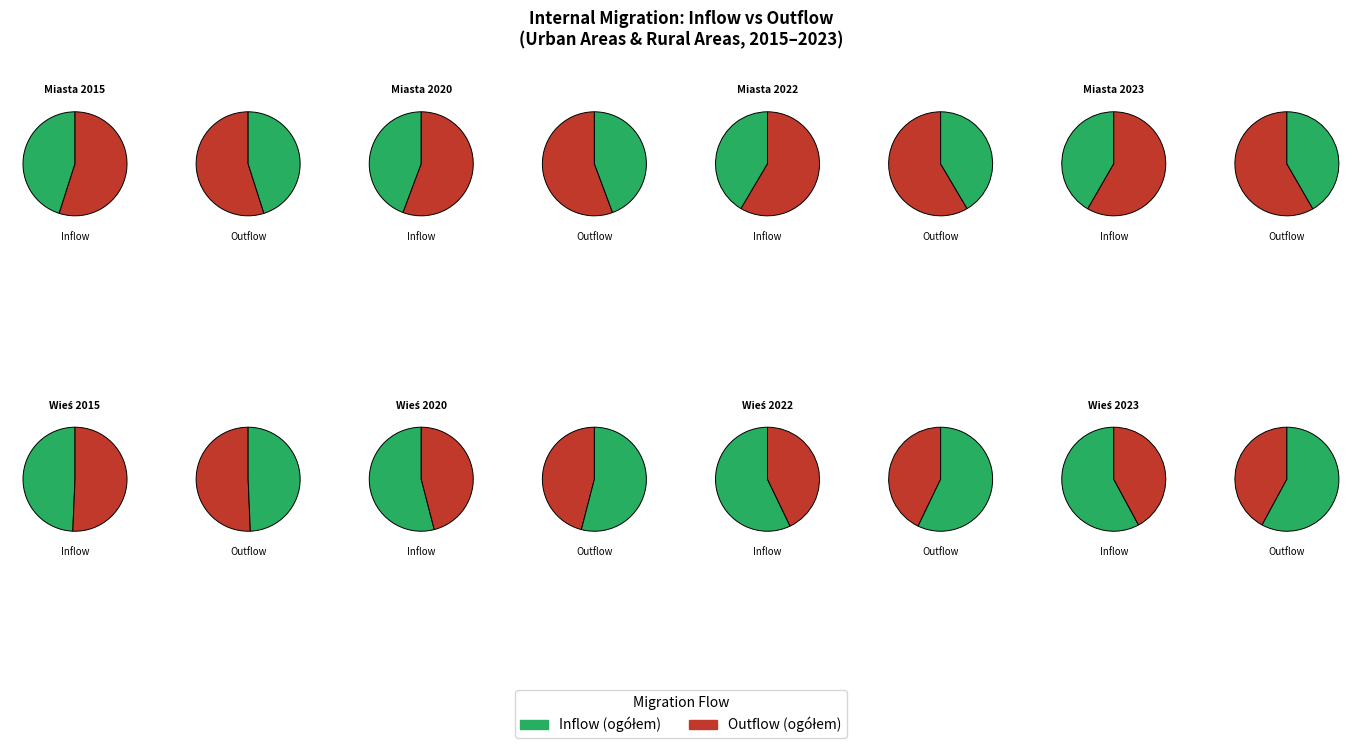

Which series has the largest range (max minus min)?

Outflow (ogółem)